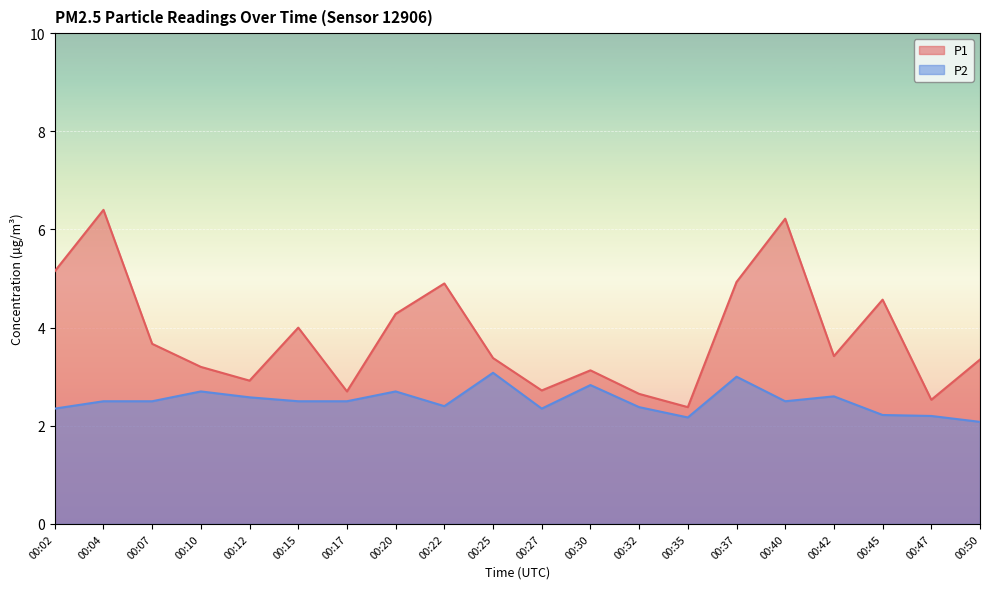

The P2 series shows 4.4 at 00:15. True or false?

False